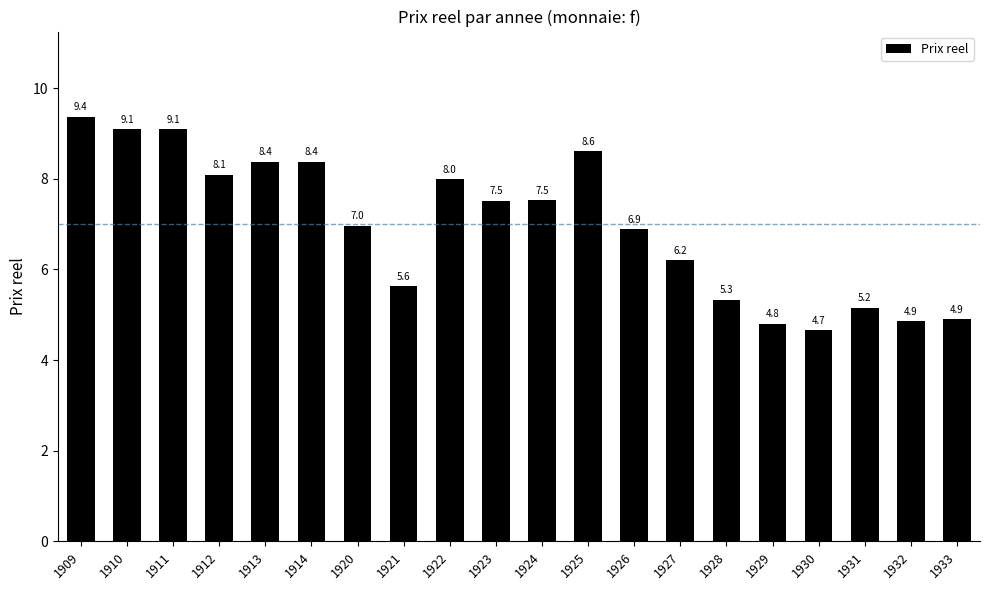

Which has a higher value, 1928 or 1920?

1920